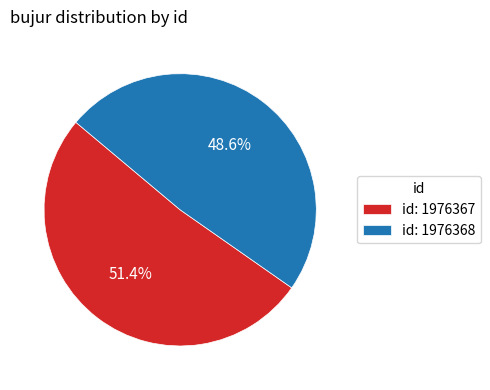

Count the number of slices in the pie.

2